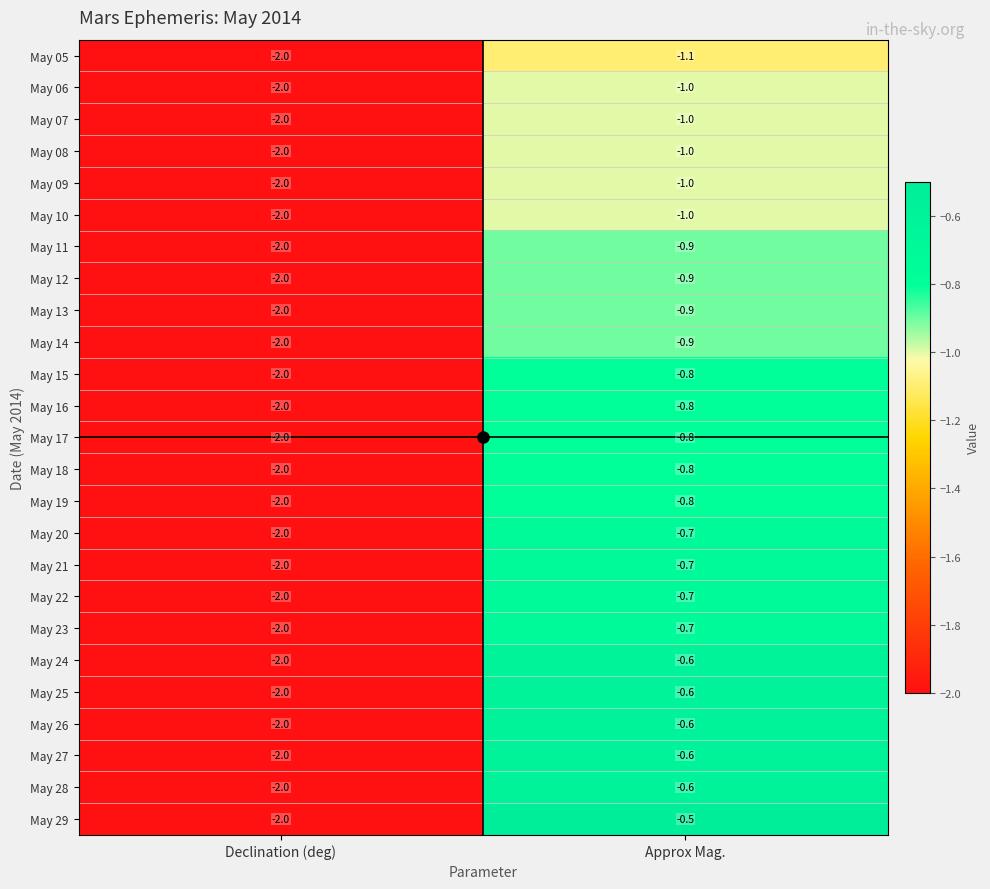

Which series has the widest spread of values?

May 29